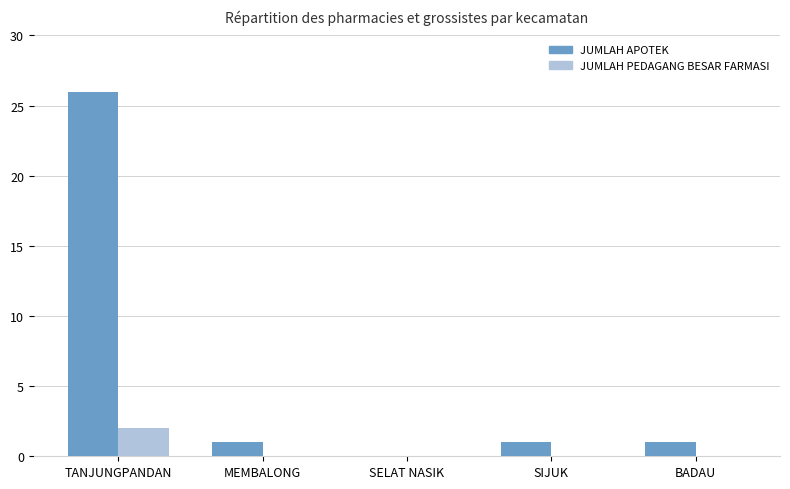

What is the sum of the JUMLAH APOTEK values at BADAU and TANJUNGPANDAN?

27